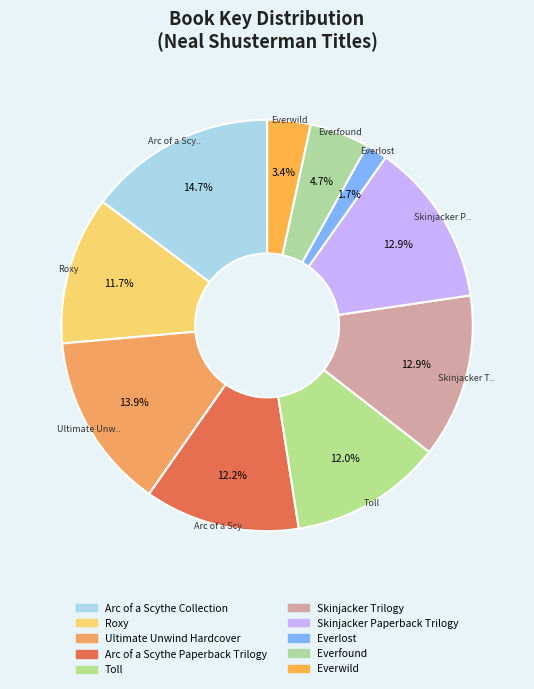

How many slices are in this pie chart?

10